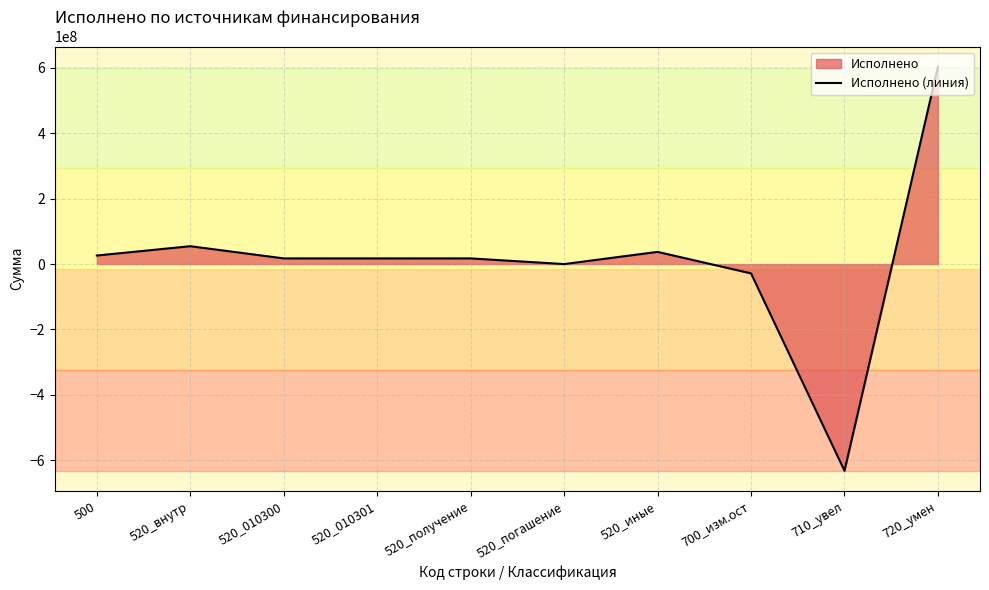

What is the change in value from 500 to 720_умен?

+577511086.2